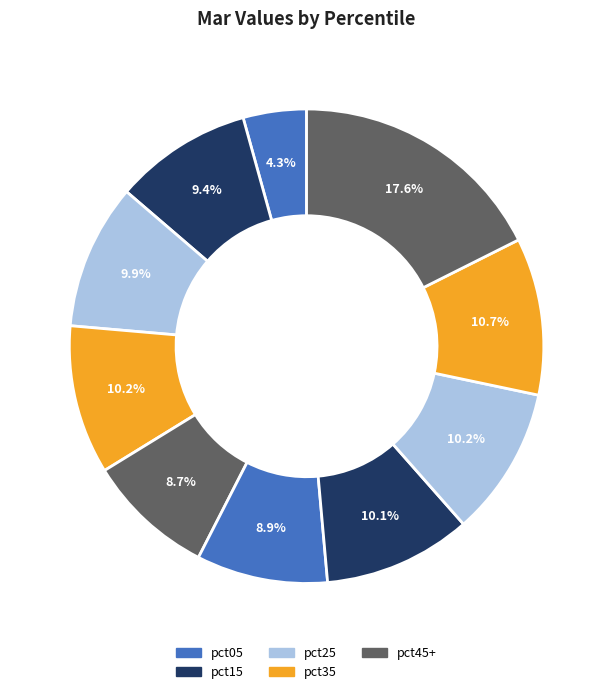

How many segments does this pie chart have?

10